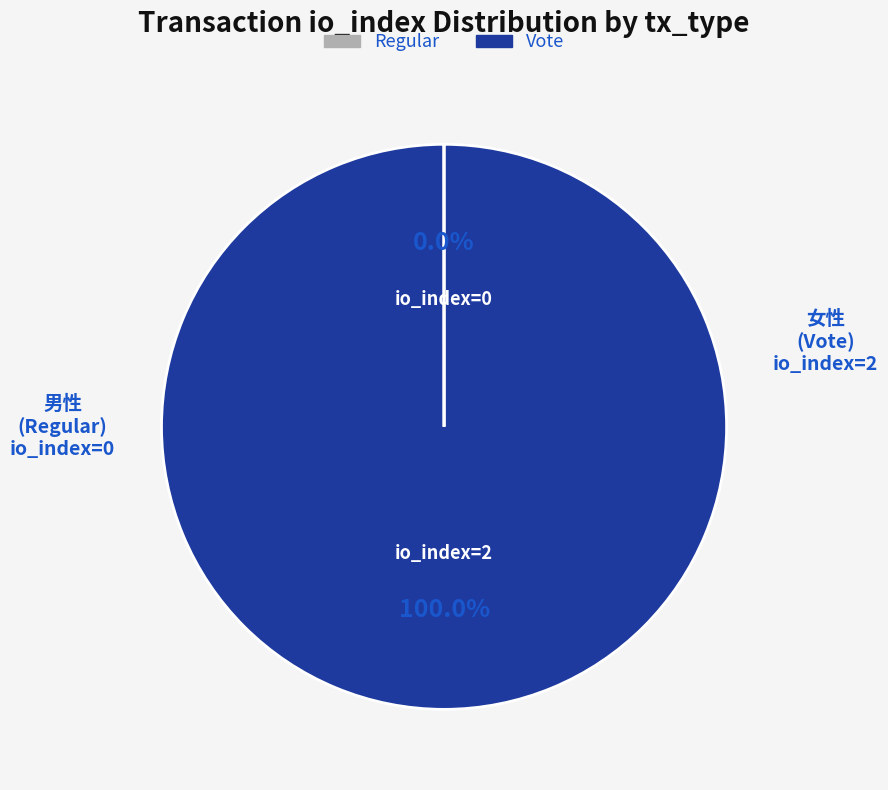

What is the largest slice in the pie chart?

Vote